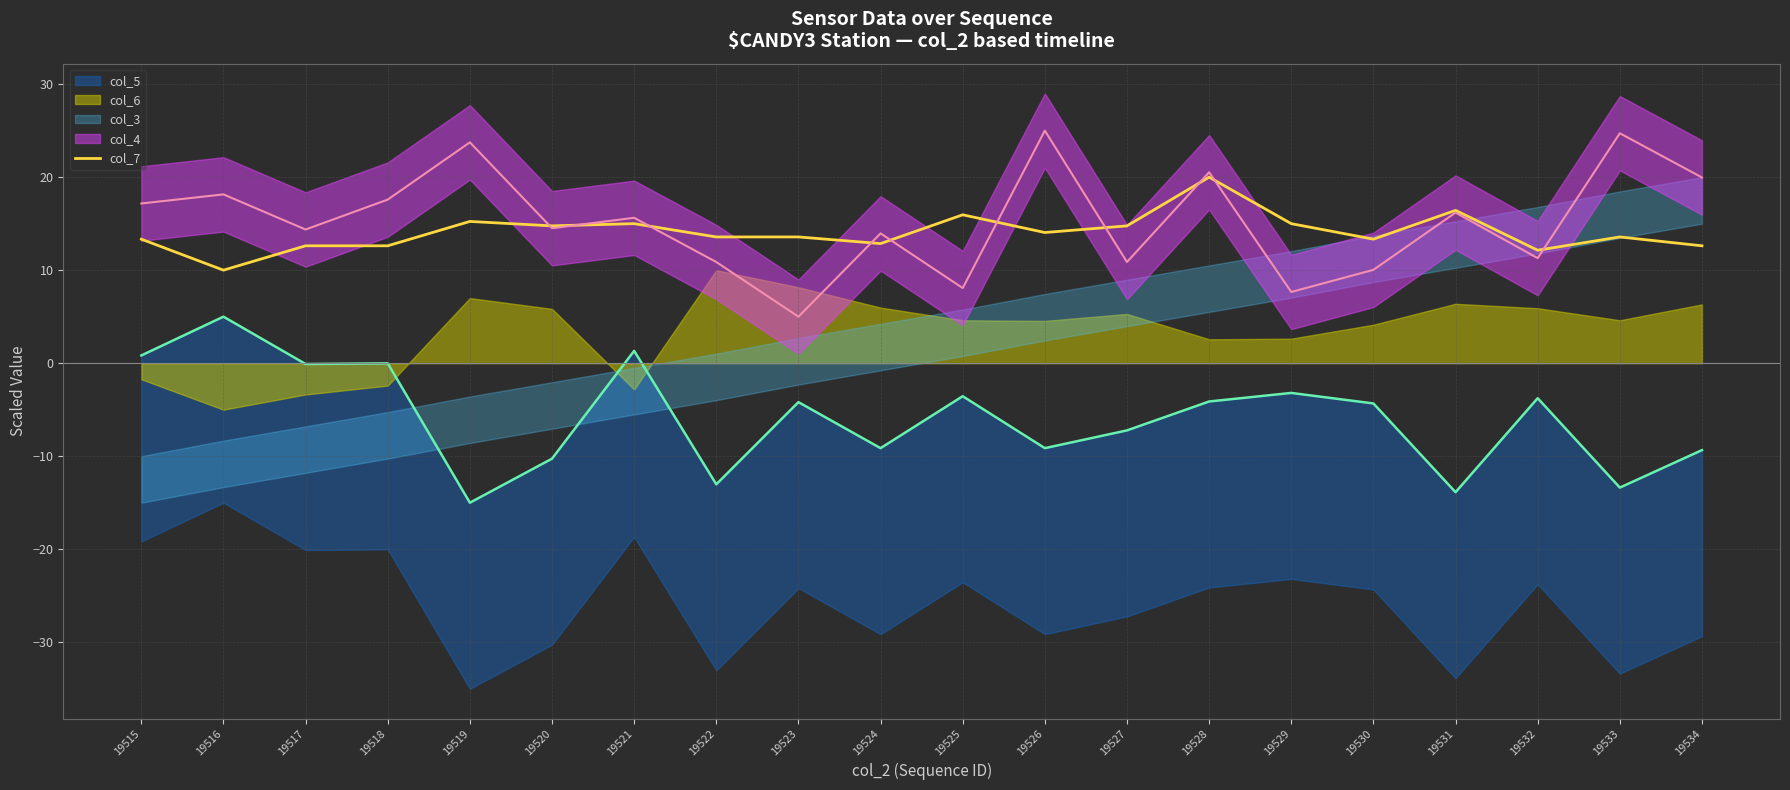

What is the approximate value at 19528?

20.0